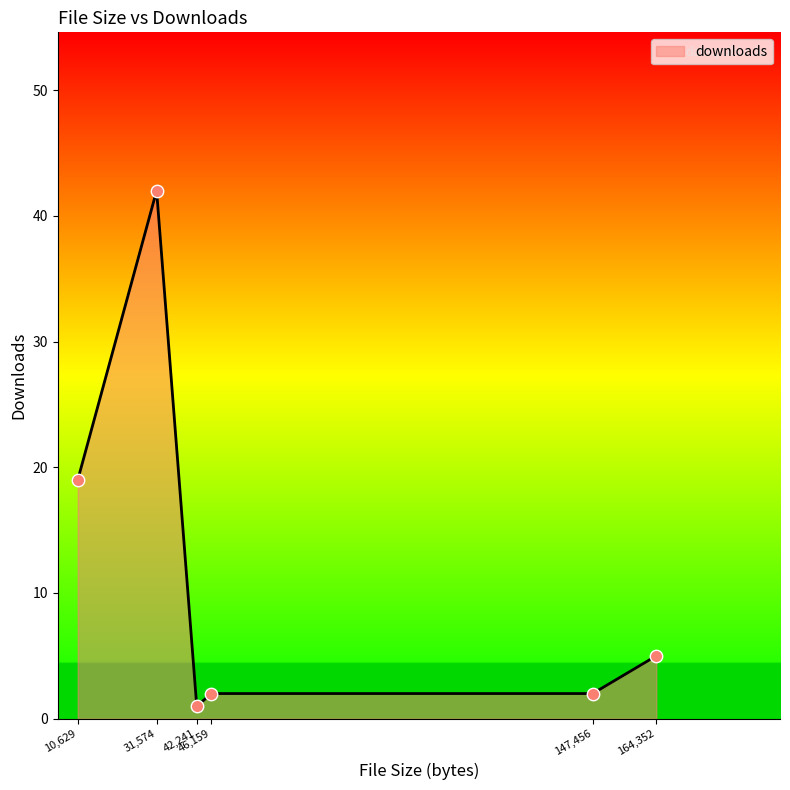

What is the average value?

12